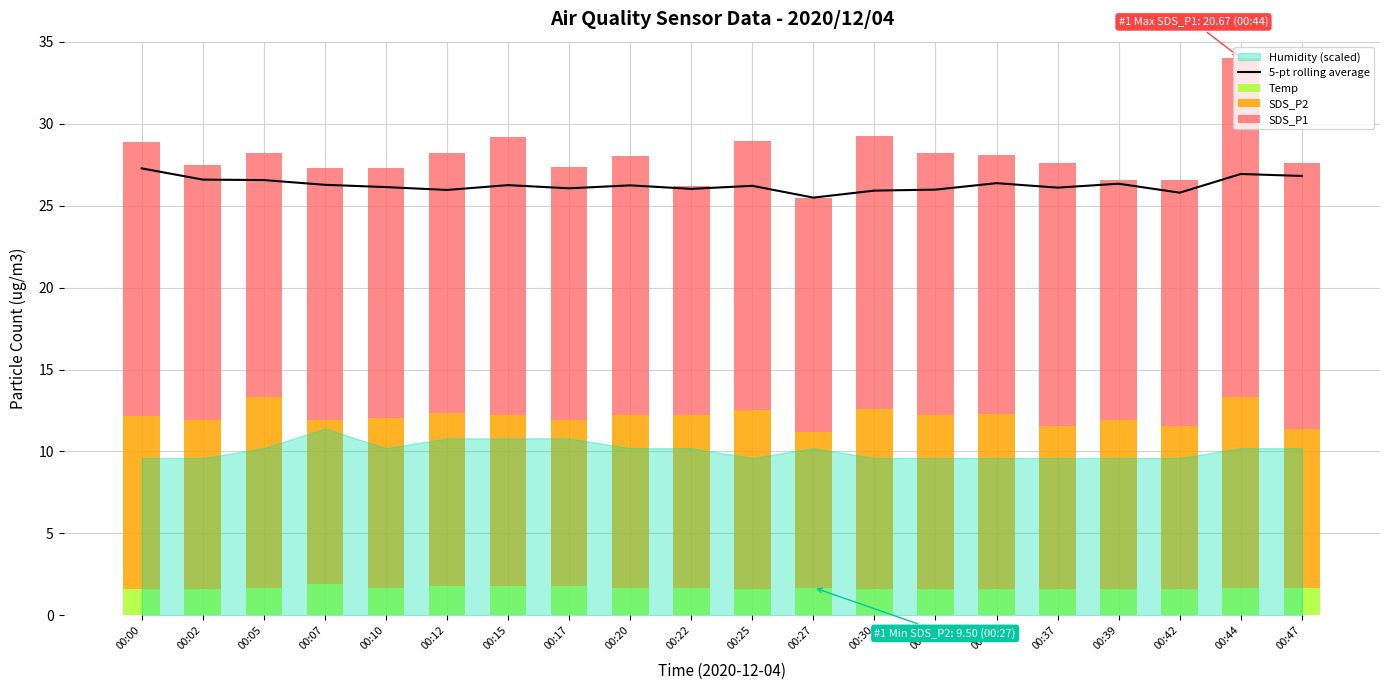

How many data points in SDS_P2 are less than 10?

4